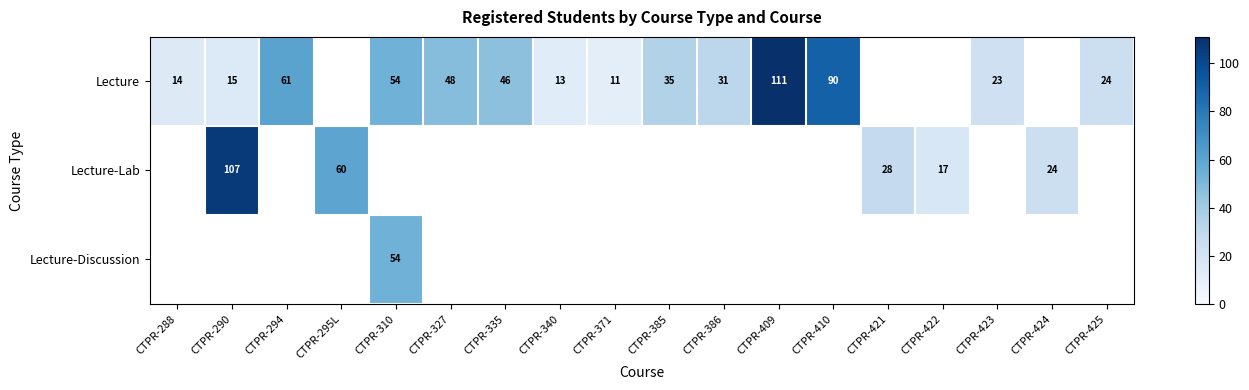

Is it true that Lecture equals 153 at CTPR-409?

False